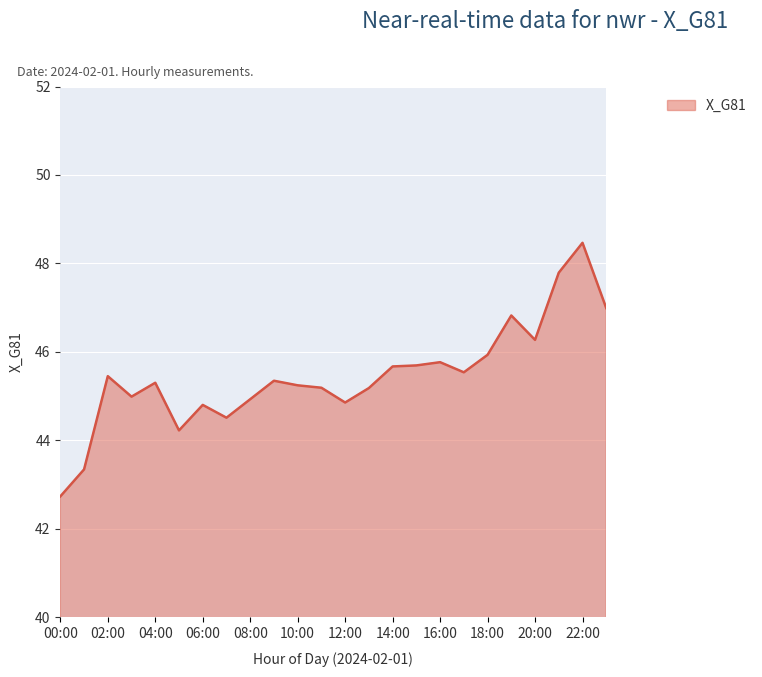

What is the greatest value displayed?

48.5